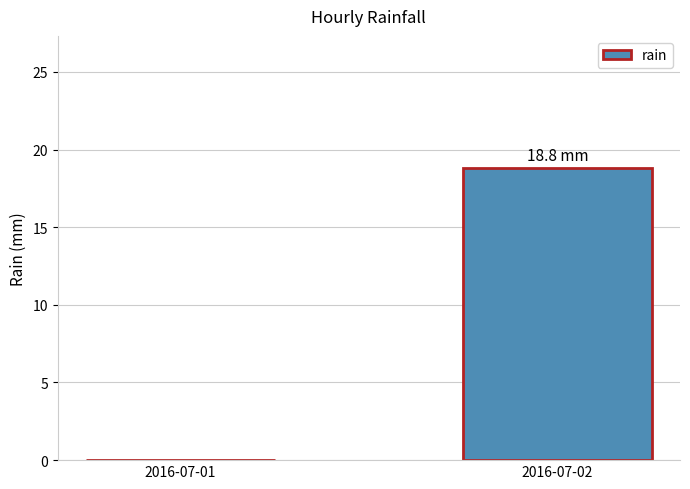

Does the chart contain stacked bars?

No